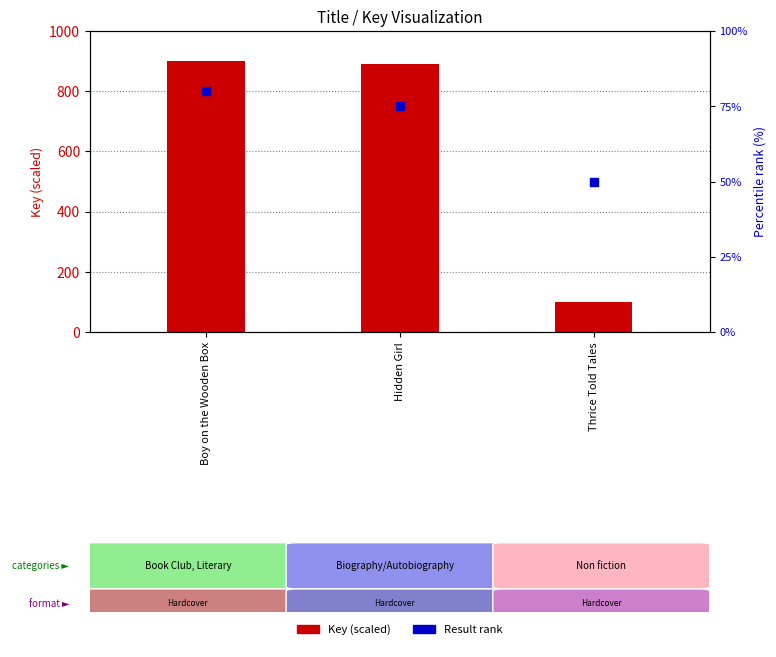

Which series contains the highest Y value?

Key (scaled)